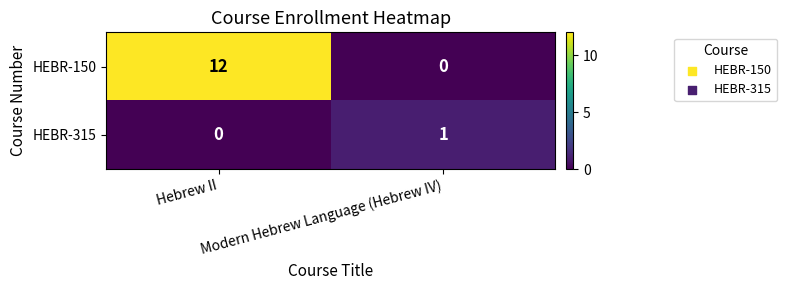

What is the difference between the highest and lowest values at Modern Hebrew Language (Hebrew IV)?

1